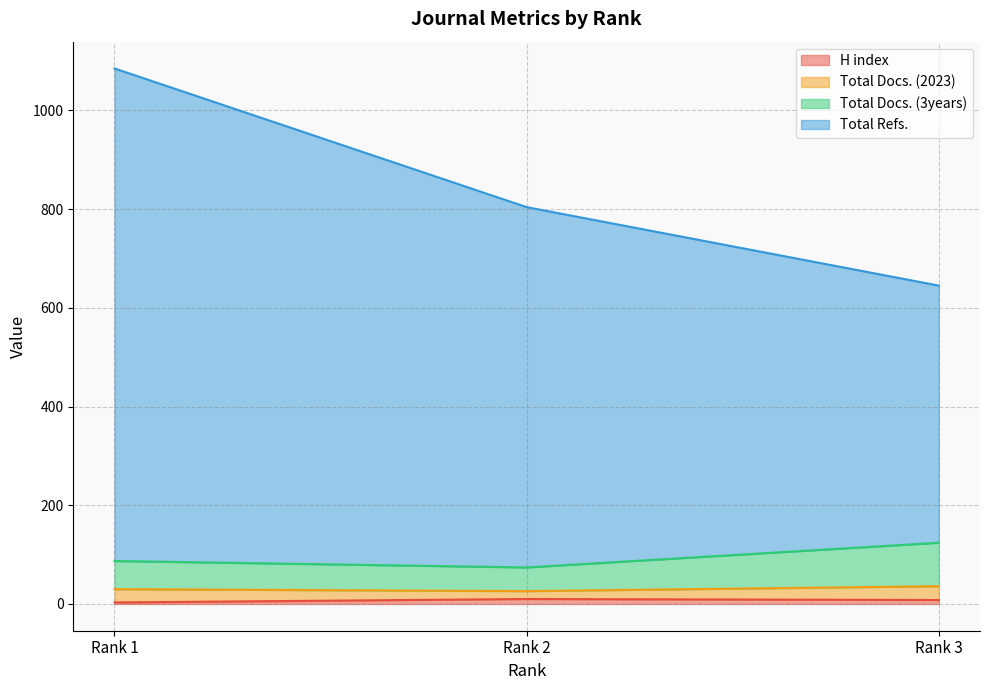

True or false: Total Docs. (3years) has a value of 87 at Rank 1.

True